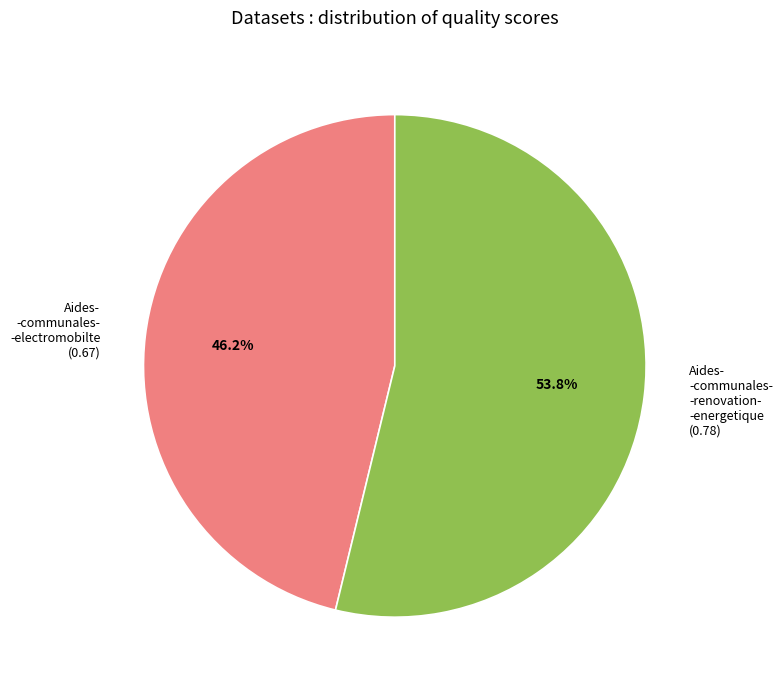

What portion of the pie excludes Aides- -communales- -renovation- -energetique (0.78)?

46.2%